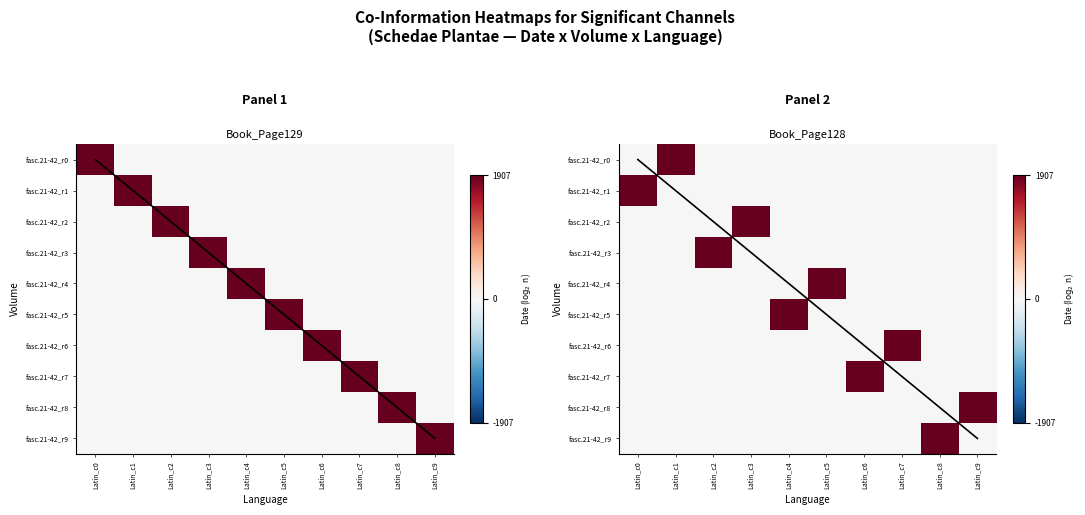

Which series has the widest spread of values?

fasc.21-42_r0